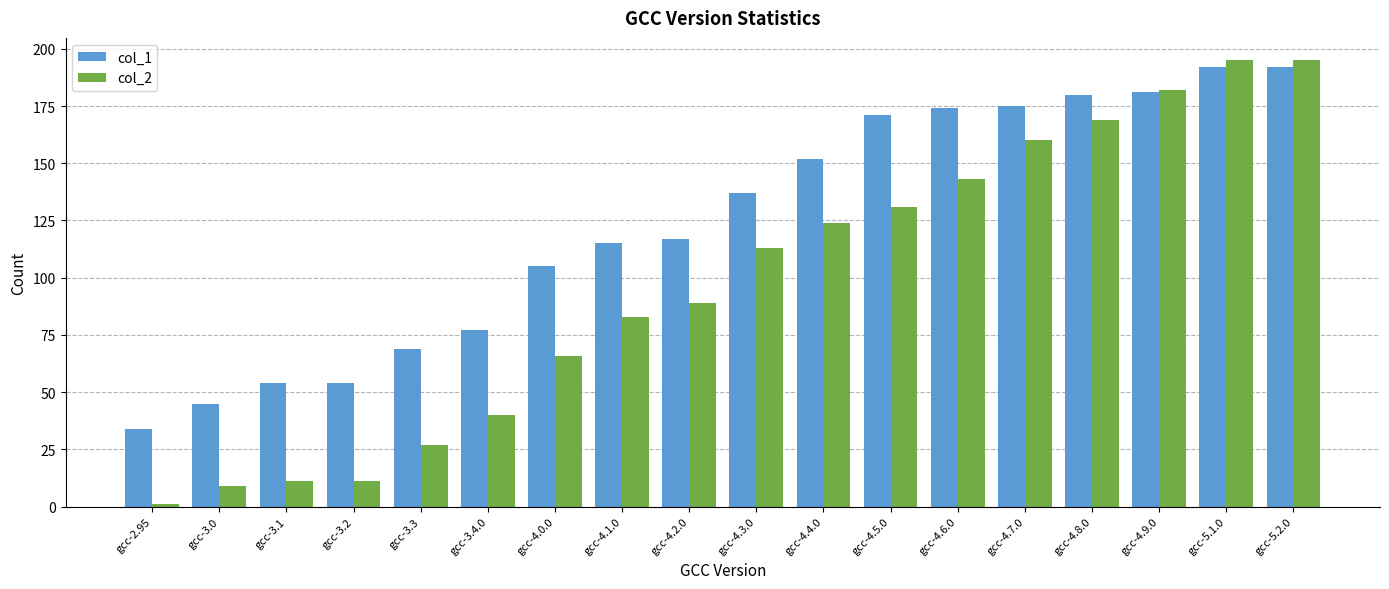

Which series changed the most between gcc-4.4.0 and gcc-4.9.0?

col_2